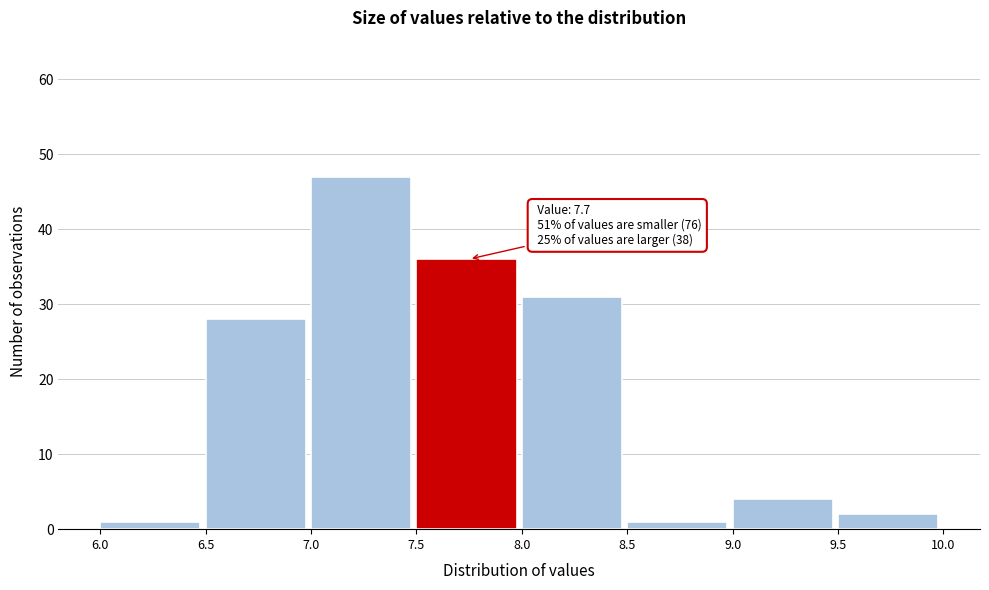

Over which range of the x-axis is the bar tallest?

7.0 to 7.5